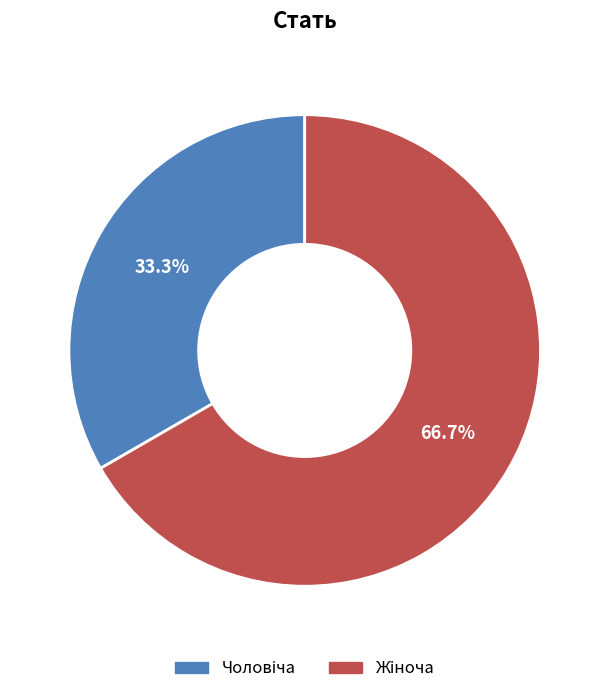

What is the largest slice in the pie chart?

Жіноча